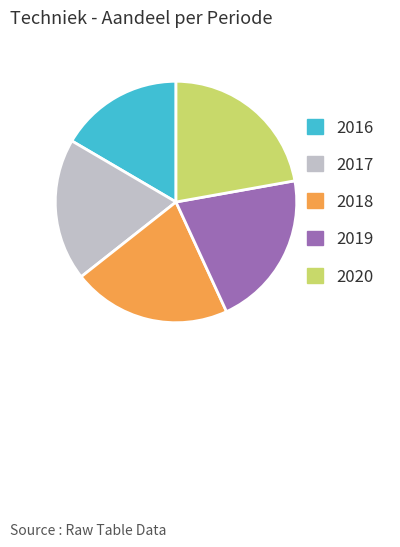

Which category has the smallest portion of the pie?

2016